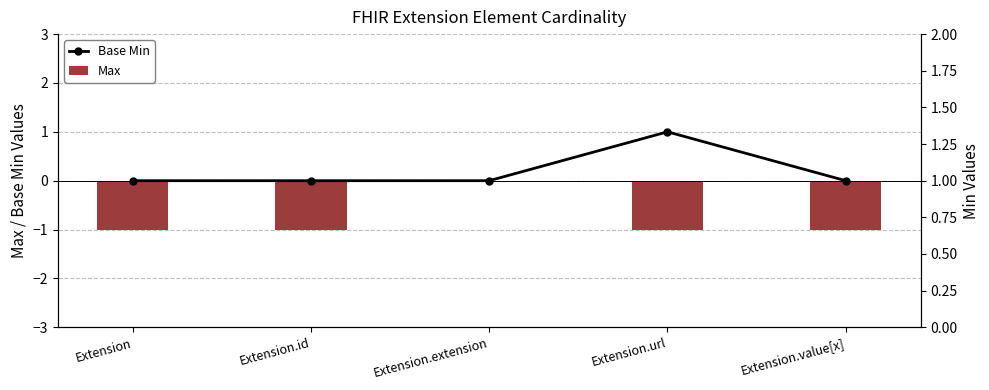

Which series has the widest spread of values?

Base Min